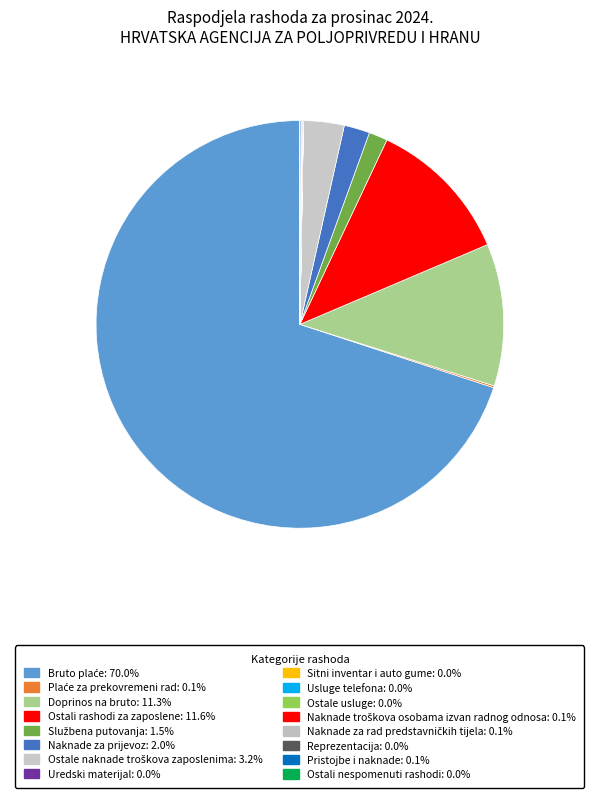

Which slice is the smallest?

Usluge telefona